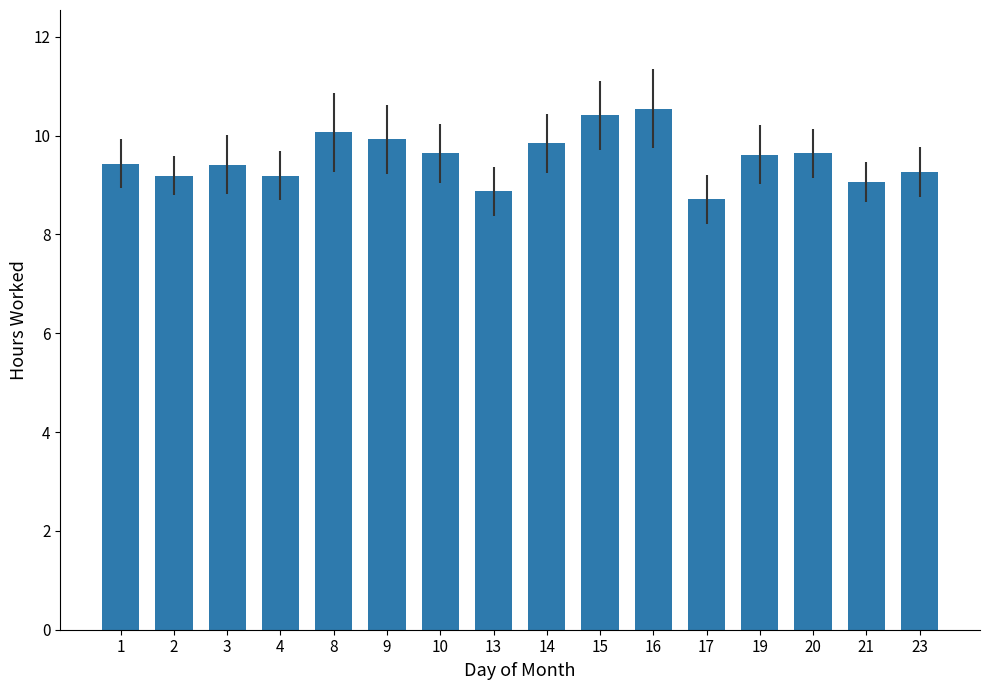

Approximately how many times larger is the value at 21 compared to 4?

1.0